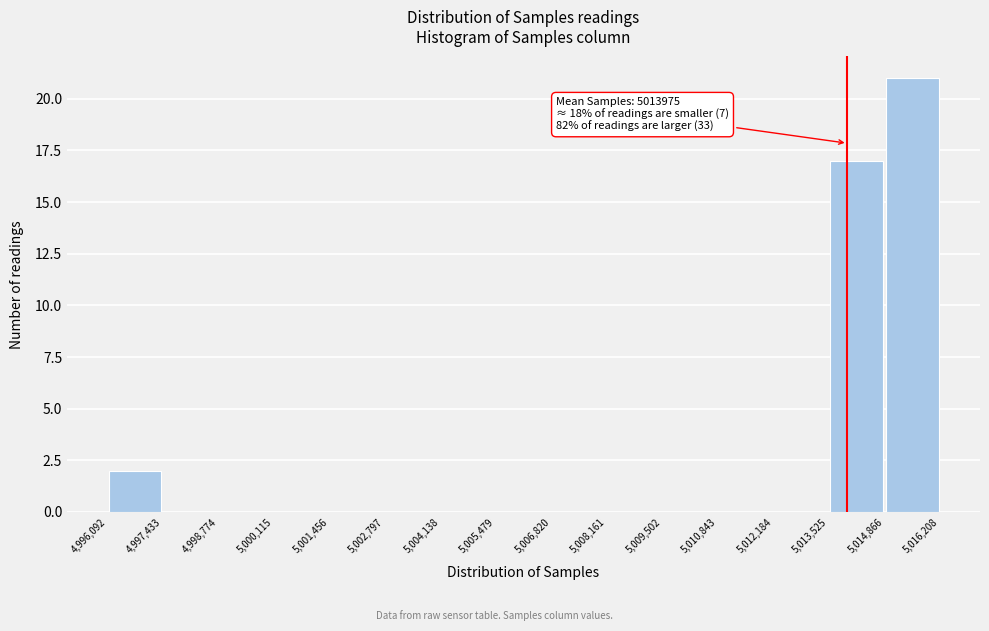

Which range on the x-axis has the tallest bar?

5,014,866 to 5,016,208